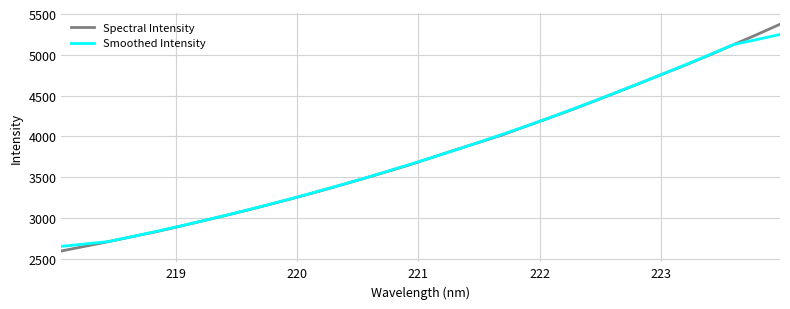

Which series has the widest spread of values?

Spectral Intensity